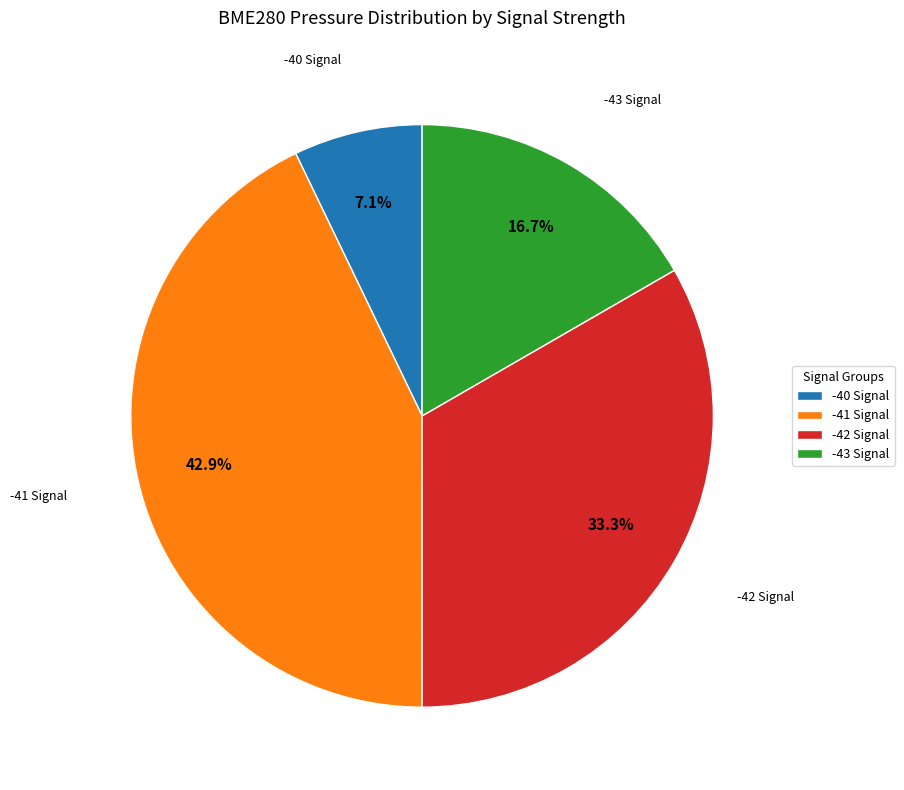

Combined, do -42 Signal and -41 Signal account for over 50%?

Yes